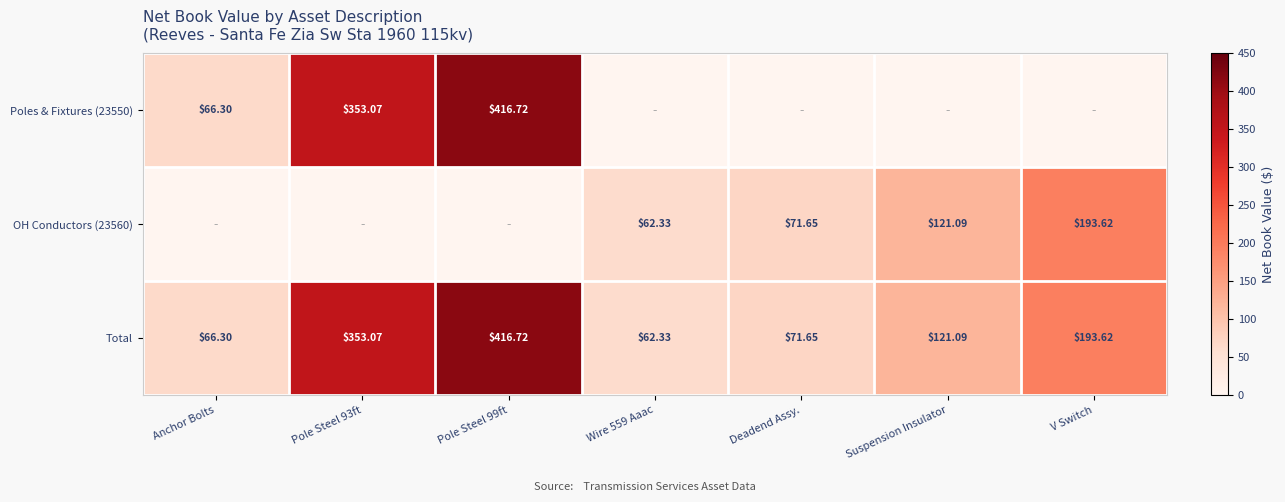

Is the value of Total at Anchor Bolts greater than the value of OH Conductors (23560) at Wire 559 Aaac?

Yes